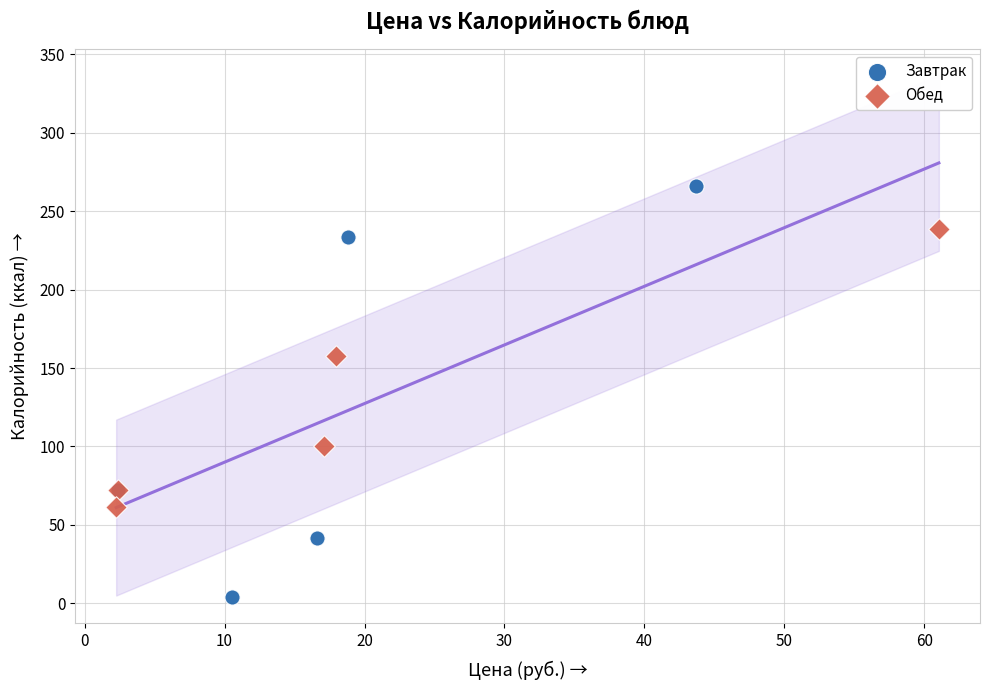

Which series has the largest Y range (max minus min)?

Завтрак